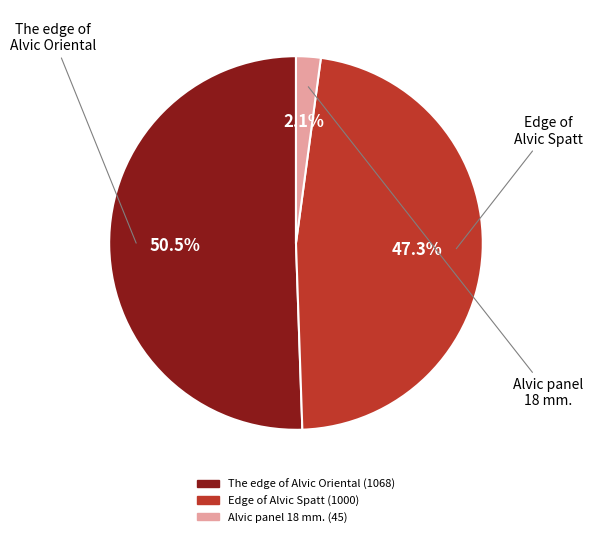

Is there a majority slice in this chart?

Yes